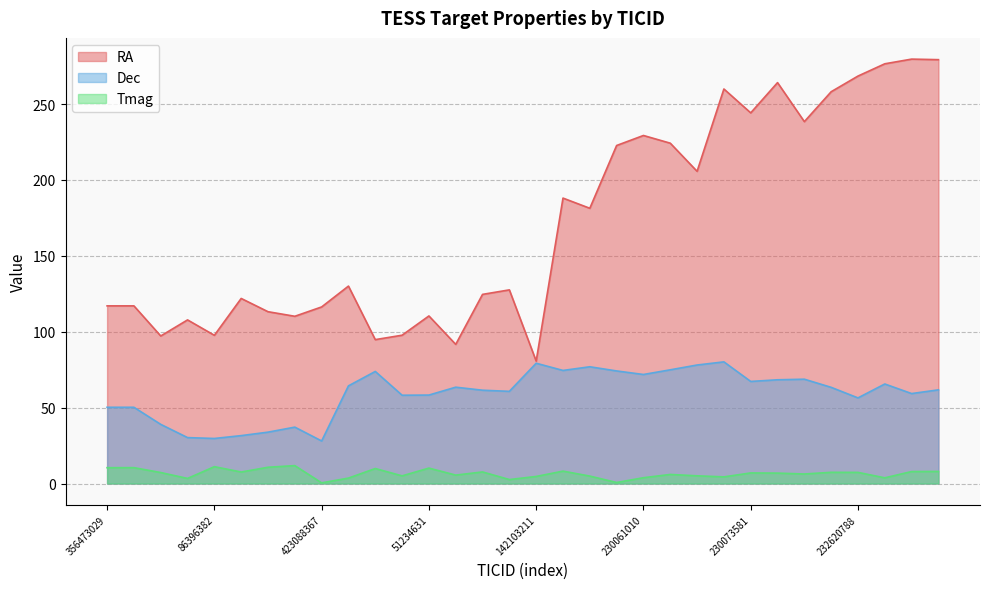

What is the sum of all Tmag values?

209.5